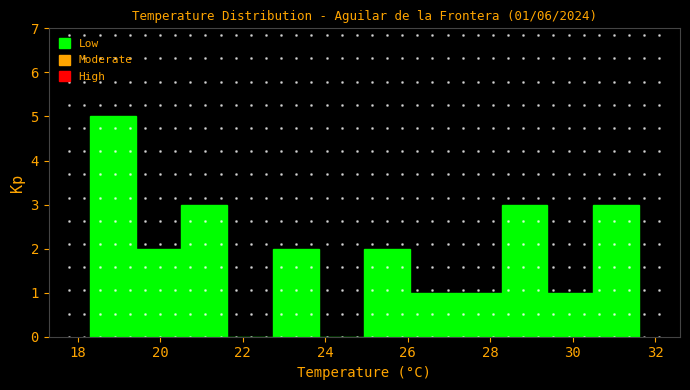

Which range on the x-axis has the tallest bar?

18.4 to 19.4